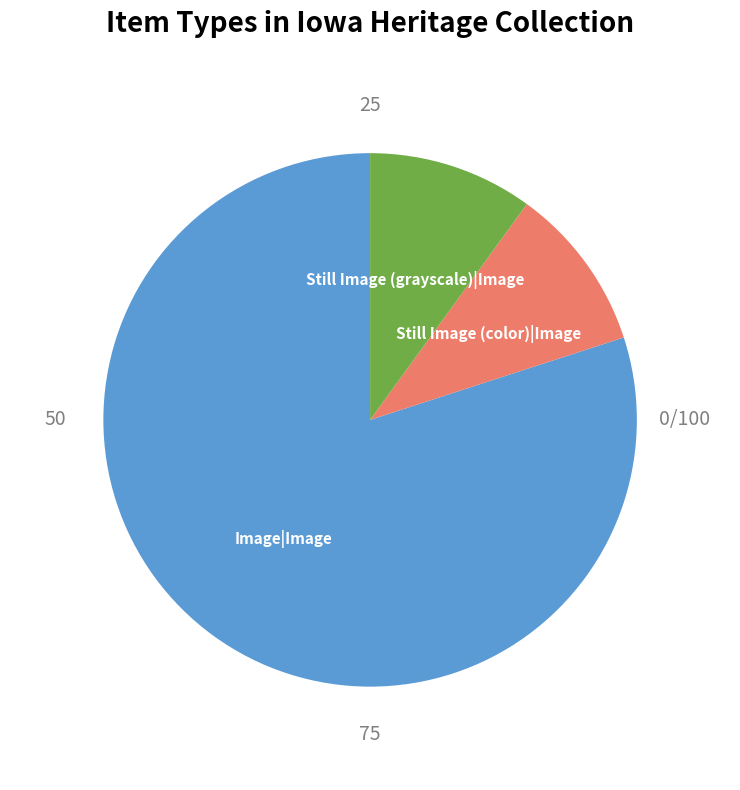

Is the sum of Still Image (color)|Image and Image|Image greater than half?

Yes